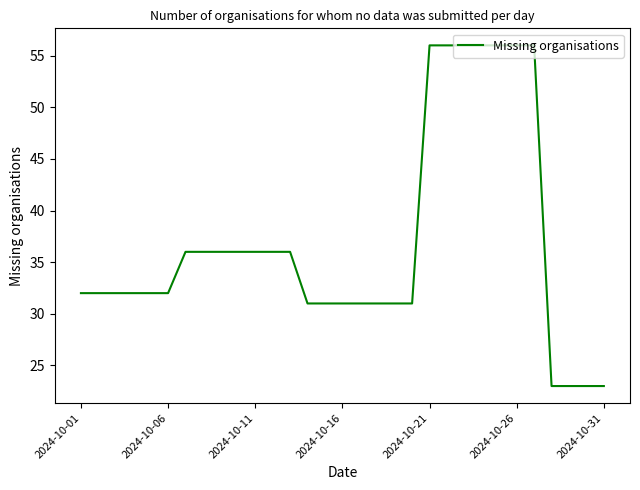

What is the difference between the maximum and minimum values?

33